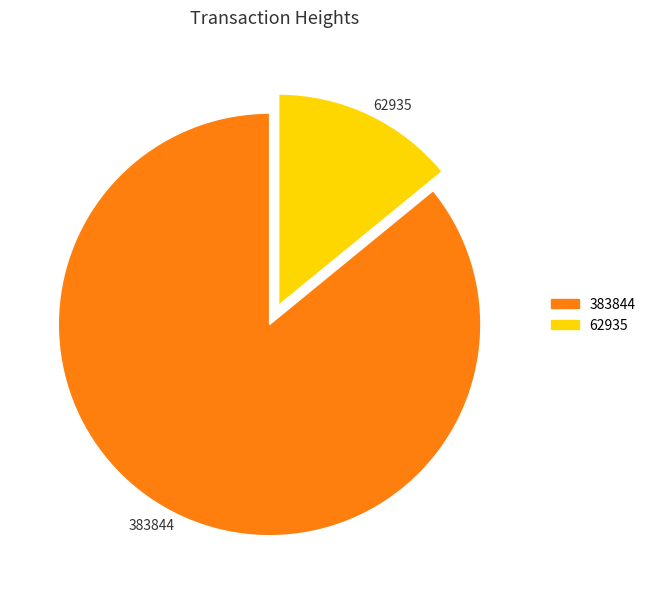

Rank the categories by value from lowest to highest.

62935, 383844